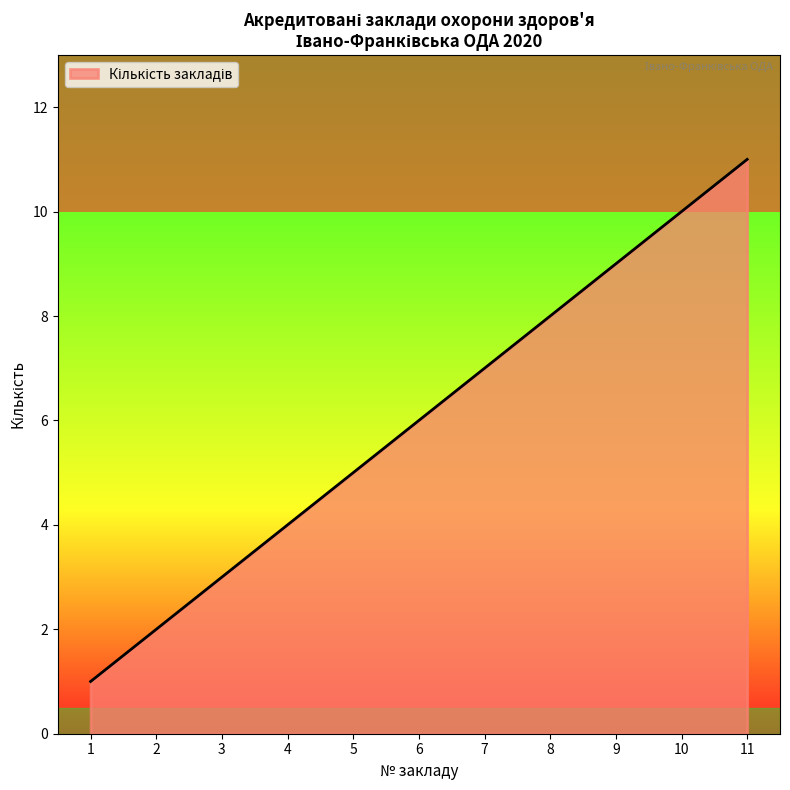

How many lines are shown in the chart?

1